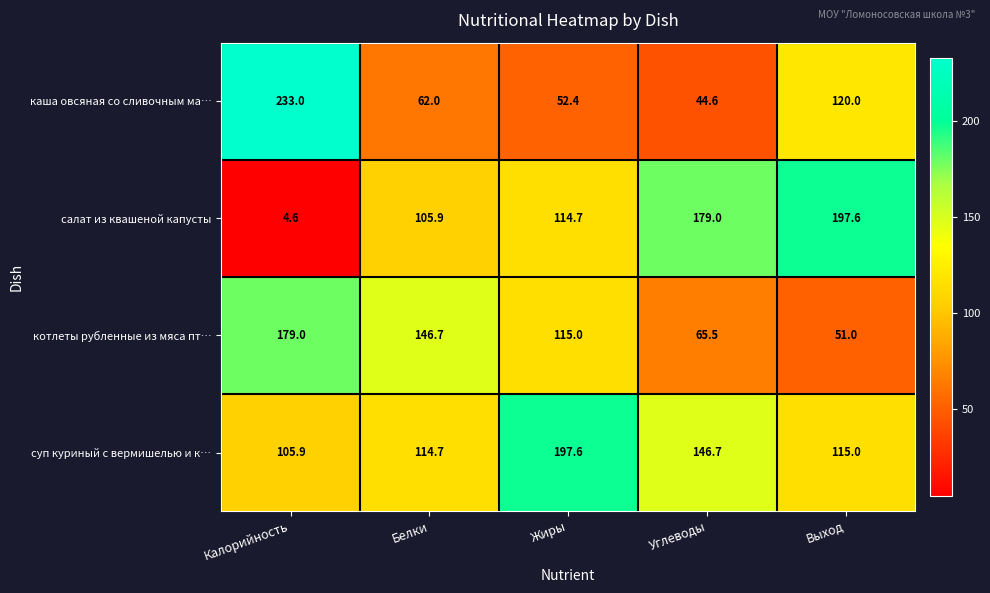

List the labels in order of суп куриный с вермишелью и к… value, smallest first.

Калорийность, Белки, Выход, Углеводы, Жиры